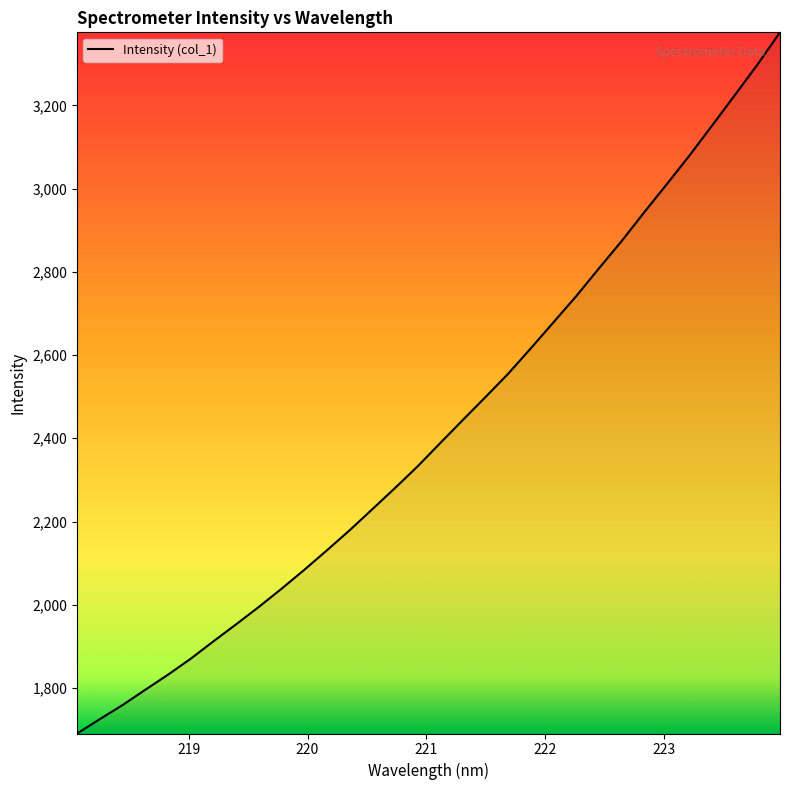

What is the maximum value shown in the chart?

3375.4